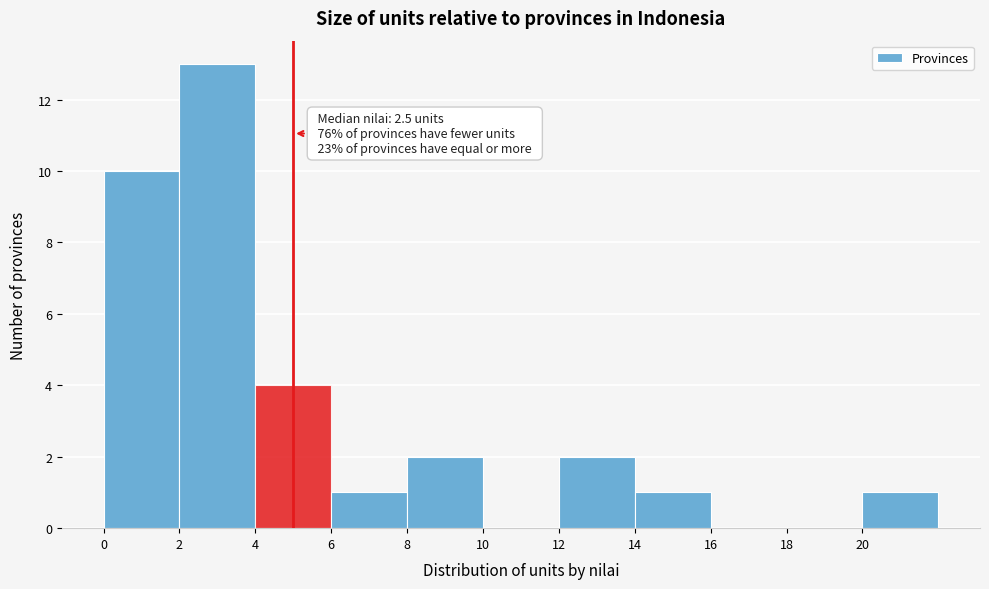

Over which range of the x-axis is the bar tallest?

2 to 4